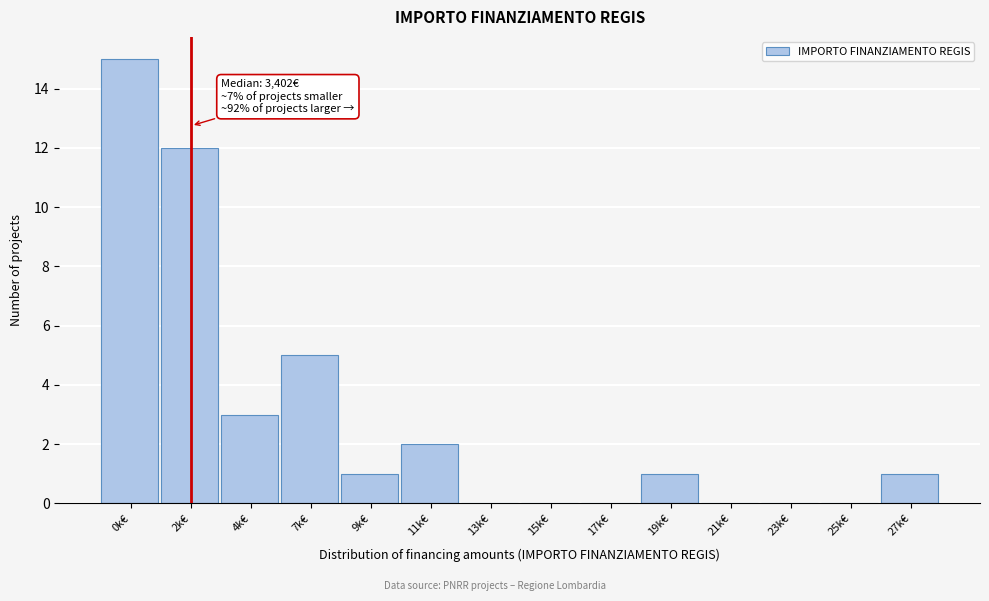

Reading left to right, extract all data points from this chart.

0k€=15	2k€=12	4k€=3	7k€=5	9k€=1	11k€=2	13k€=0	15k€=0	17k€=0	19k€=1	21k€=0	23k€=0	25k€=0	27k€=1